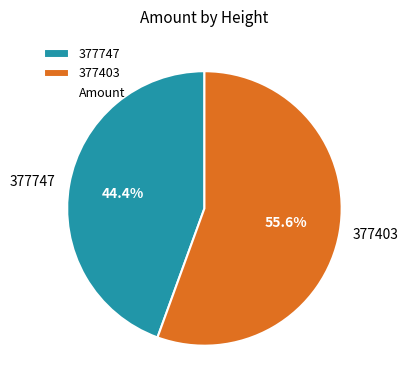

Is 377747 the majority of the pie?

No